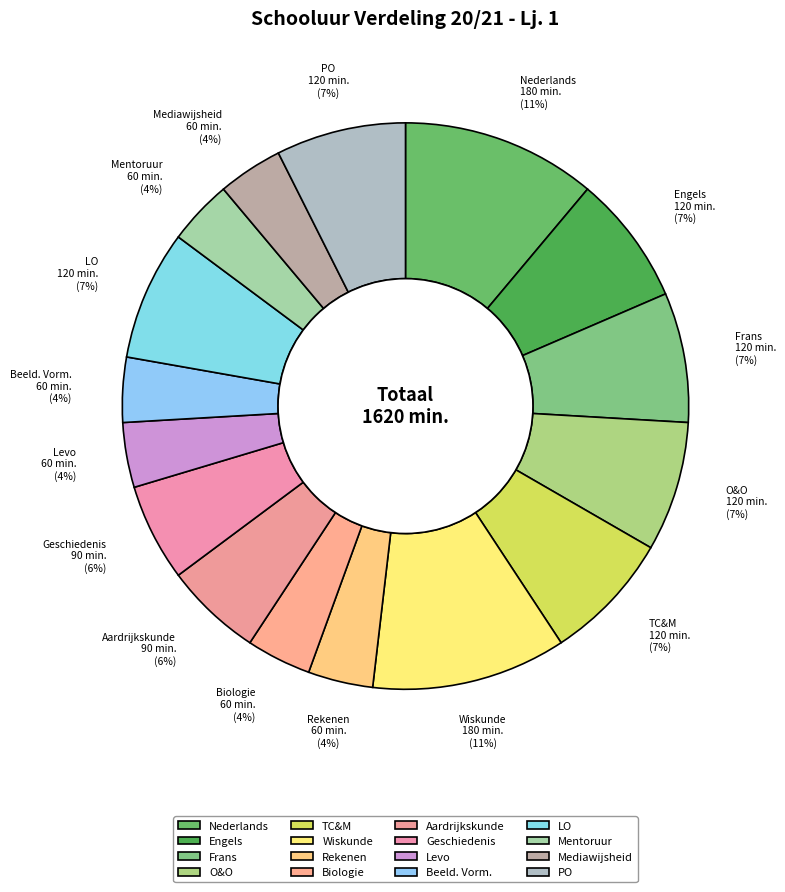

The O&O slice represents 7% of the pie. True or false?

True